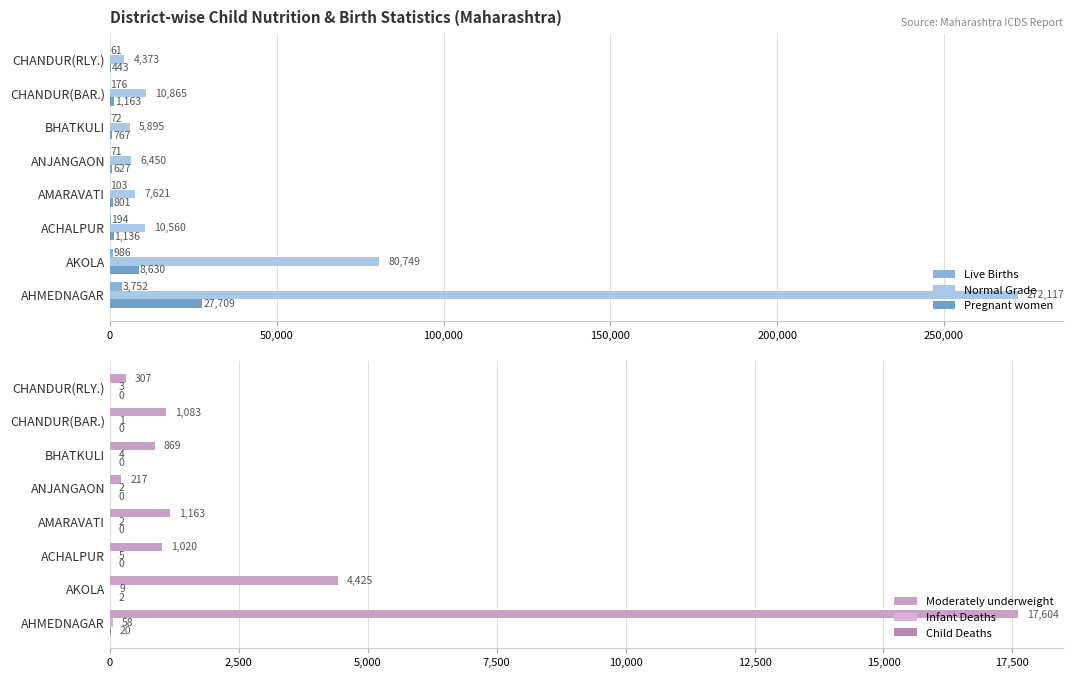

What is the difference between the maximum and minimum values in the Normal Grade series?

267744